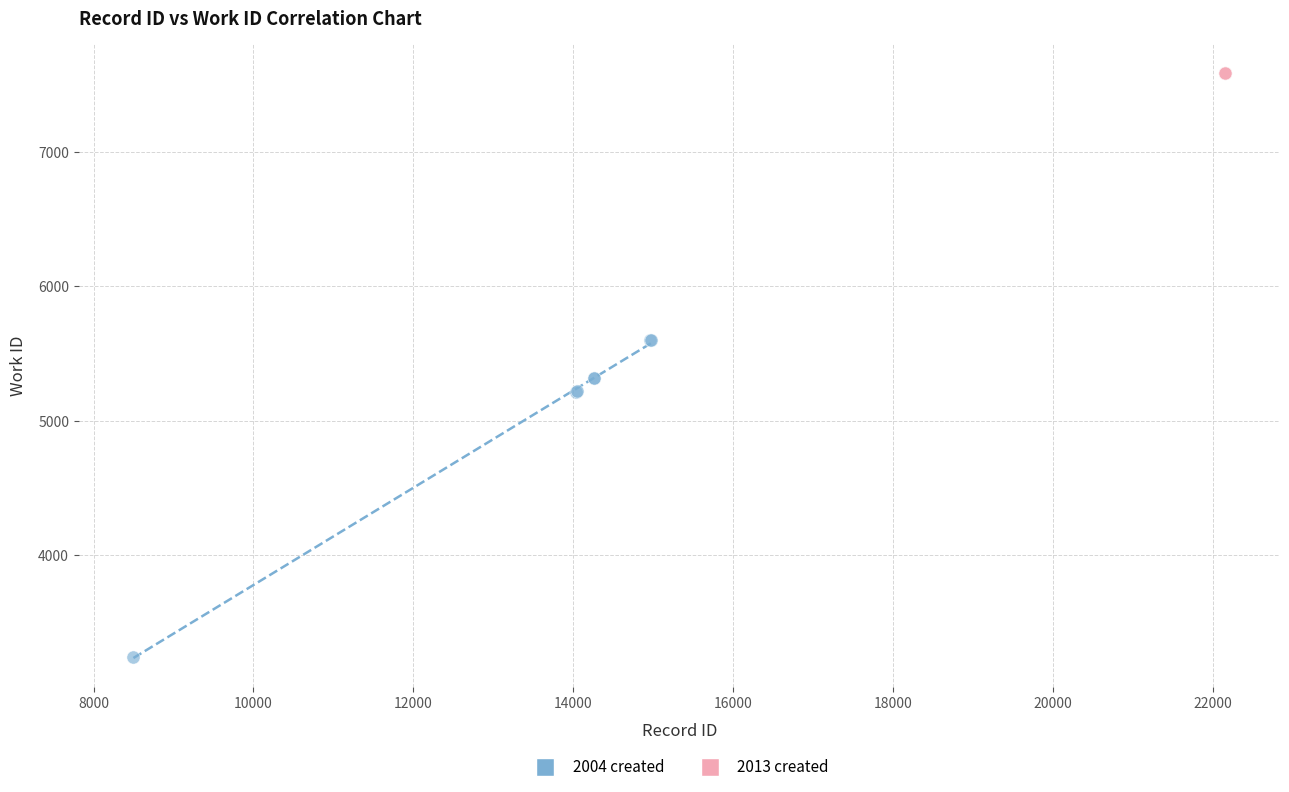

Which series reaches the minimum Y coordinate?

2004 created